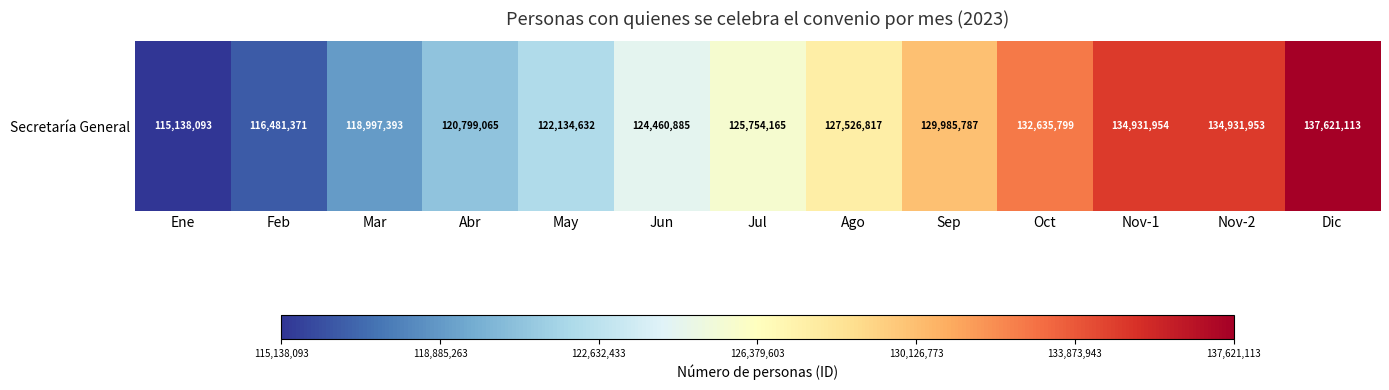

Rank the categories by value from lowest to highest.

Ene, Feb, Mar, Abr, May, Jun, Jul, Ago, Sep, Oct, Nov-2, Nov-1, Dic